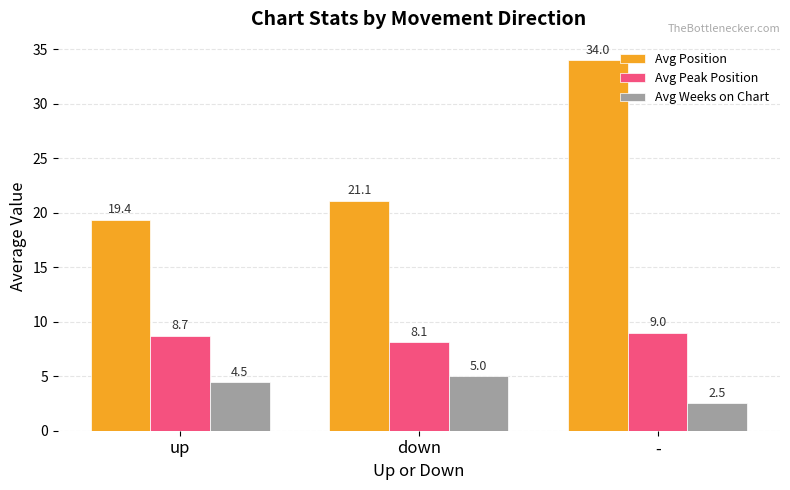

What is the value of the Avg Peak Position bar at the 1st from the left?

8.7